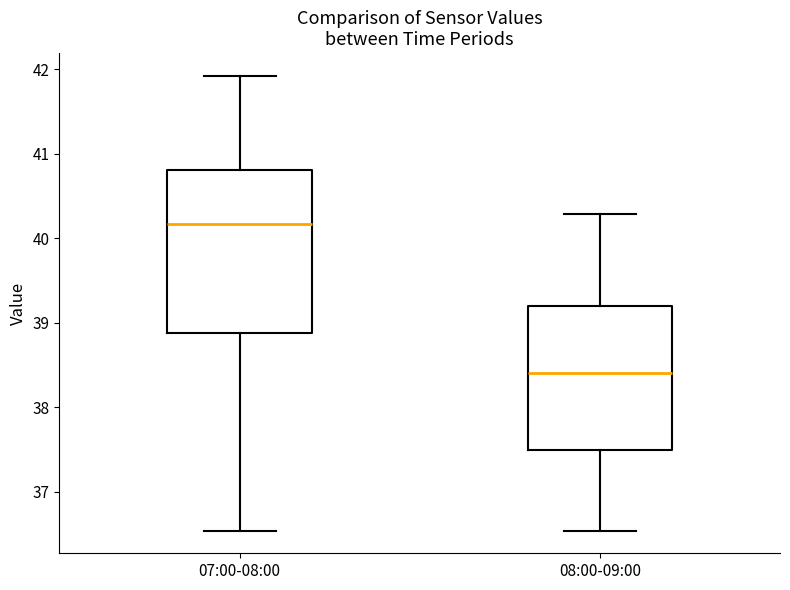

Which box's median line is the highest?

07:00-08:00